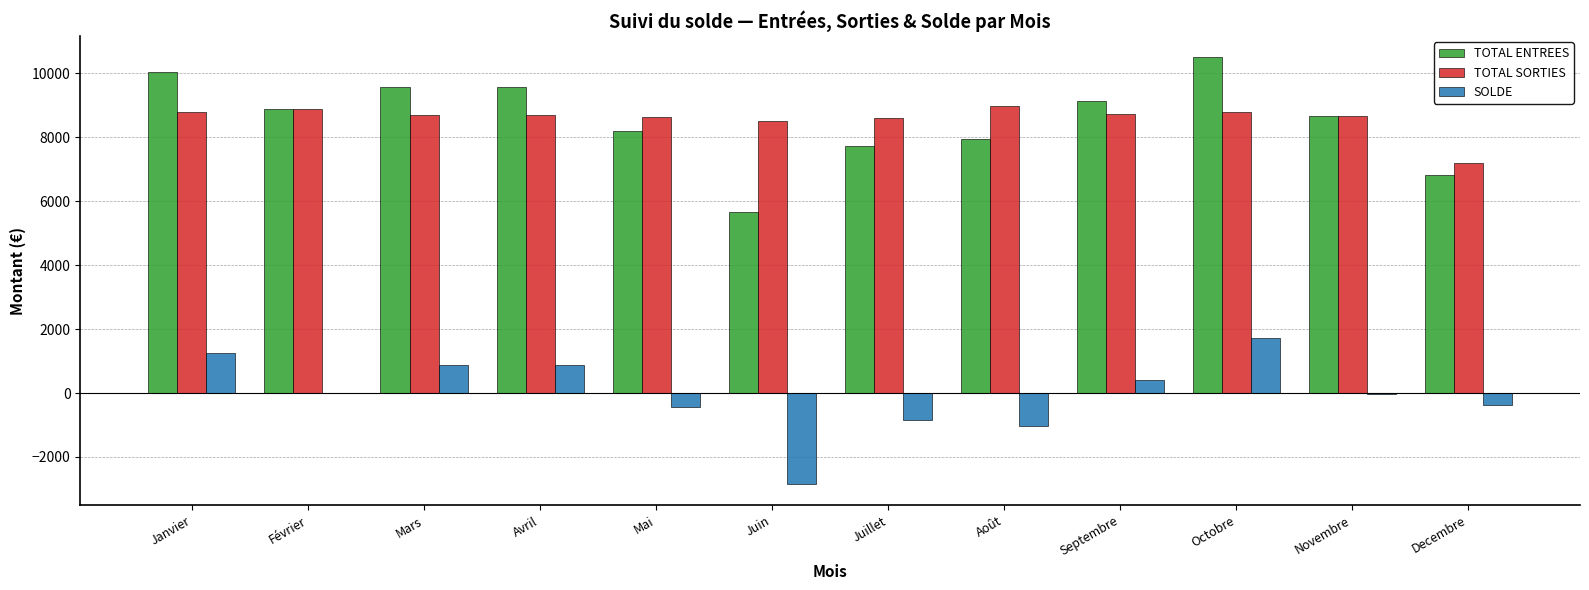

At which category does the chart reach its peak across all series?

Octobre